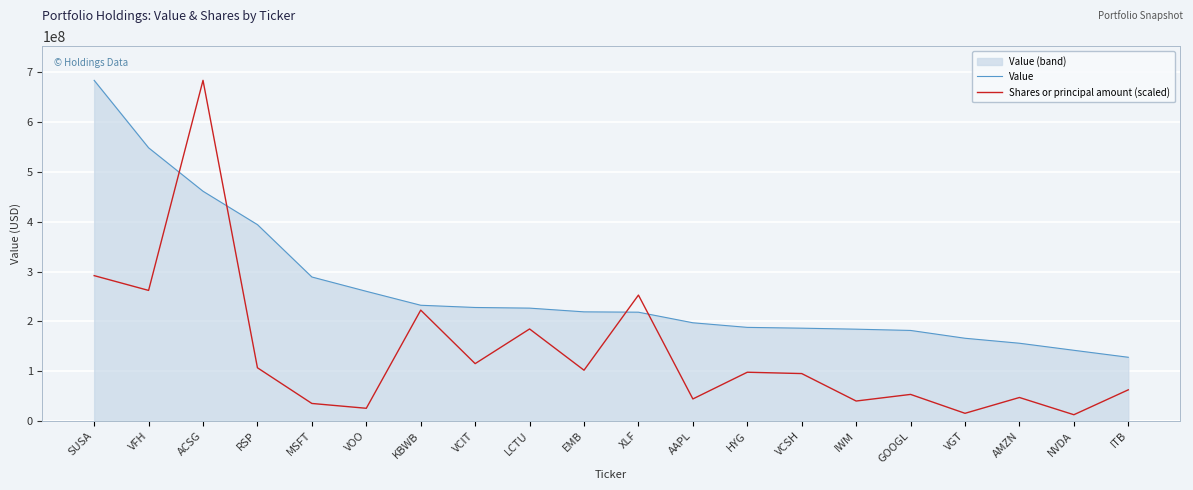

Which has a higher value, VCSH or ITB?

VCSH